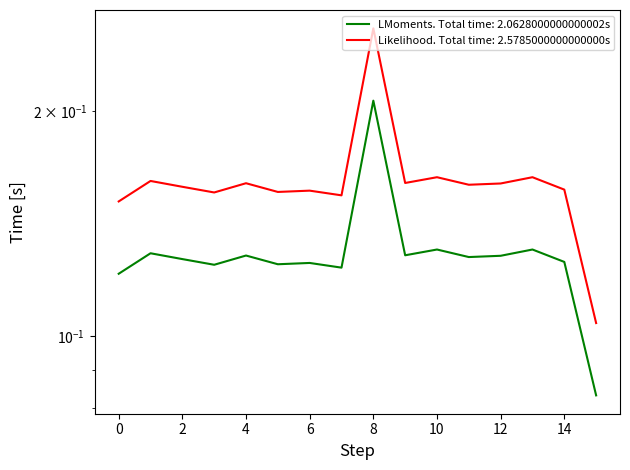

How many points are higher than both their immediate neighbors (excluding endpoints)?

6